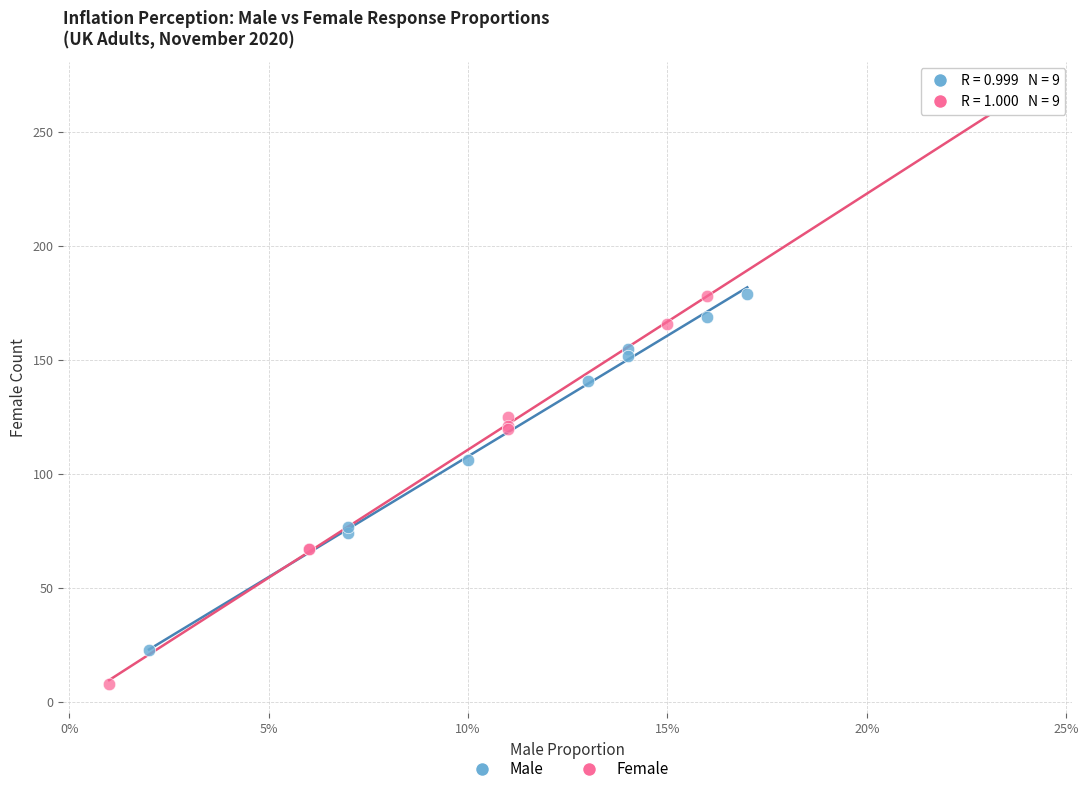

What are all the series names shown in the legend?

Male, Female